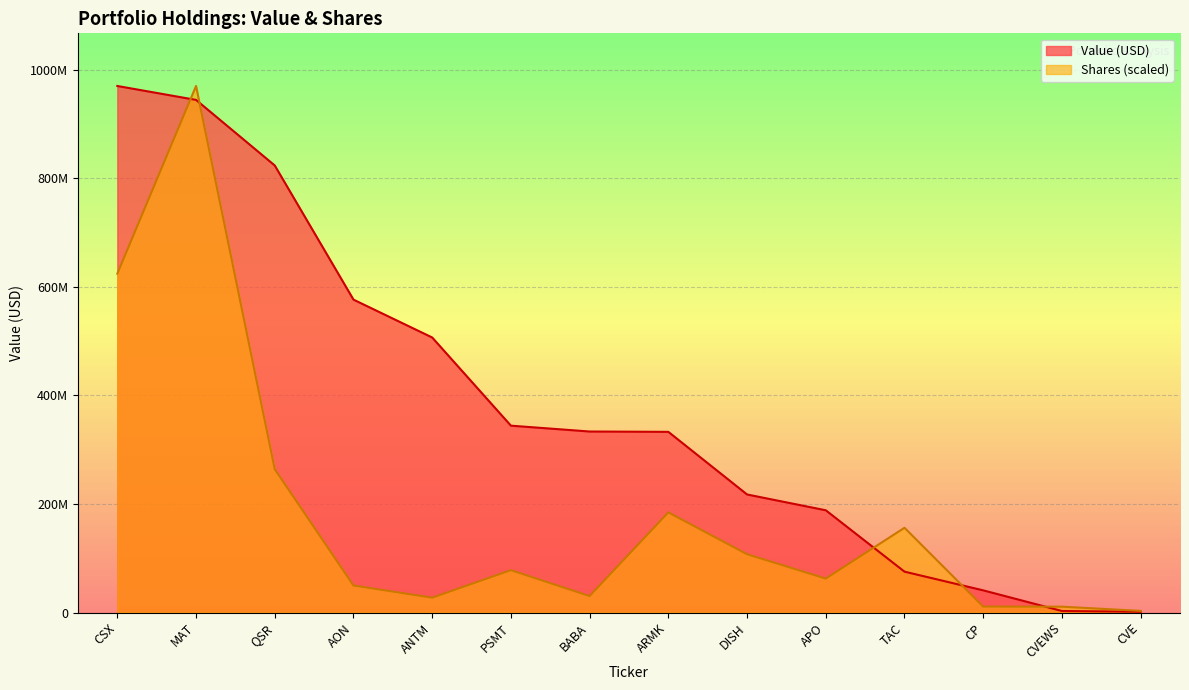

Which category has the lowest value in the Value (M) series?

CVE